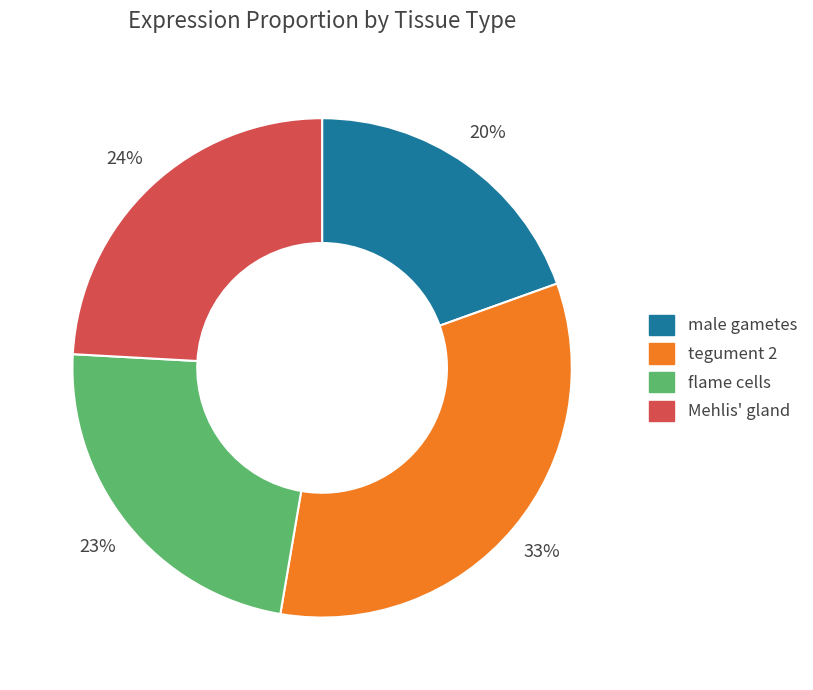

Which category has the smallest portion of the pie?

male gametes